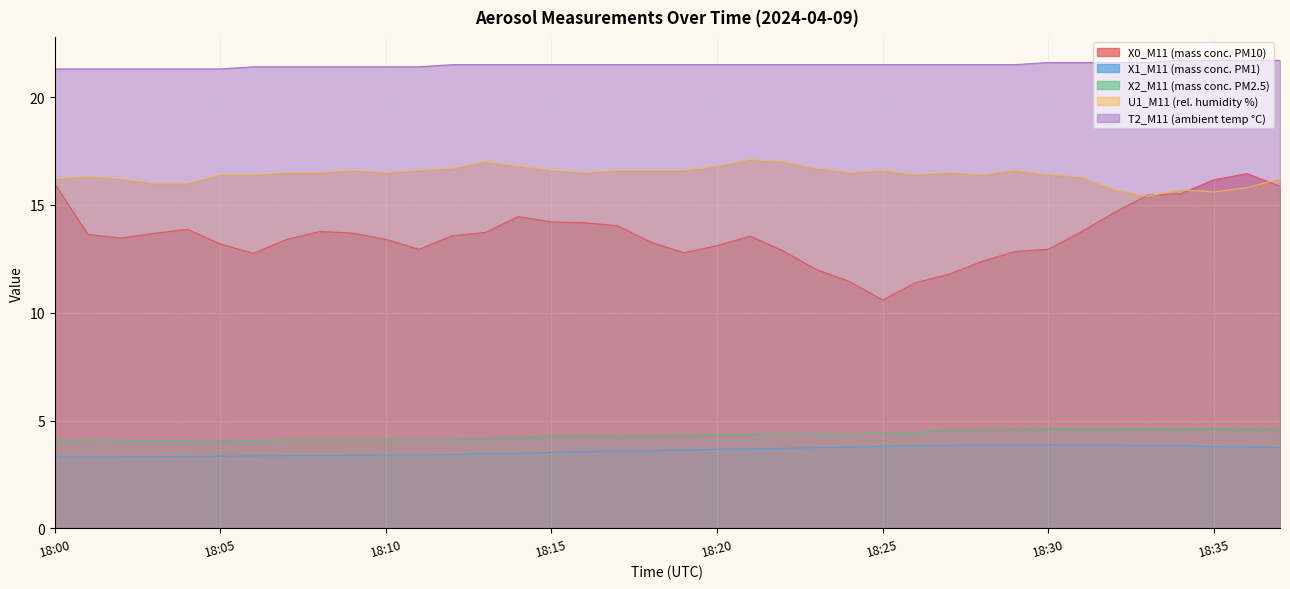

What is the total value across all series at 18:03?

58.4